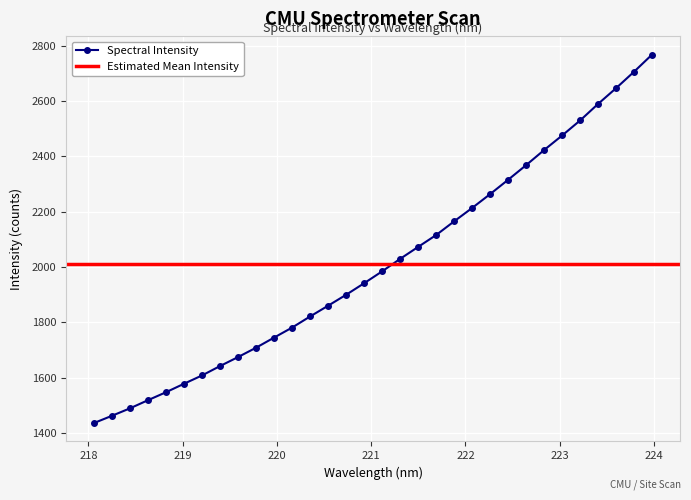

What is the smallest value displayed?

1436.4